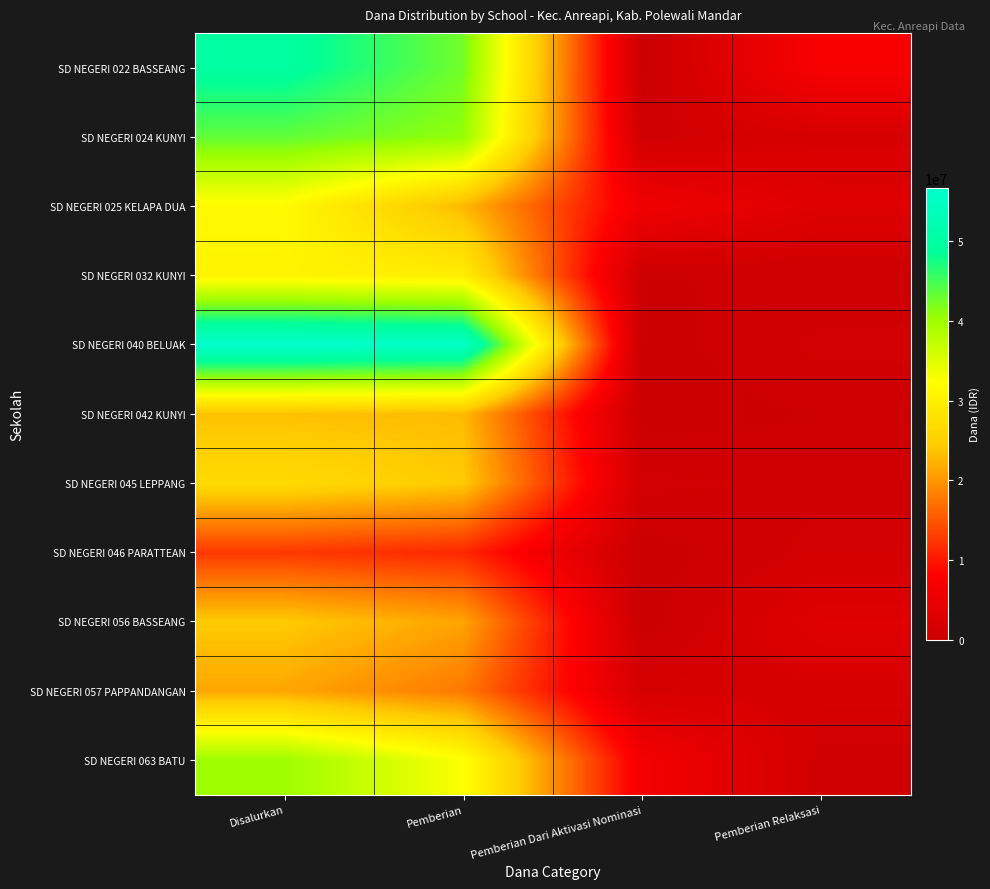

What is the total value across all series at Pemberian?

321075000